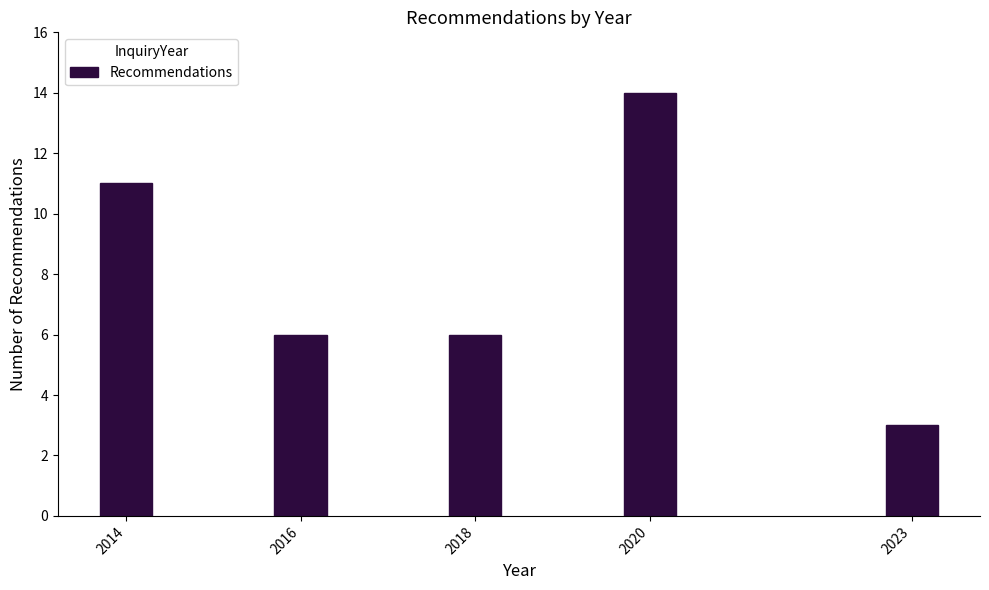

Reading left to right, transcribe all the data shown in this chart.

11	6	6	14	3